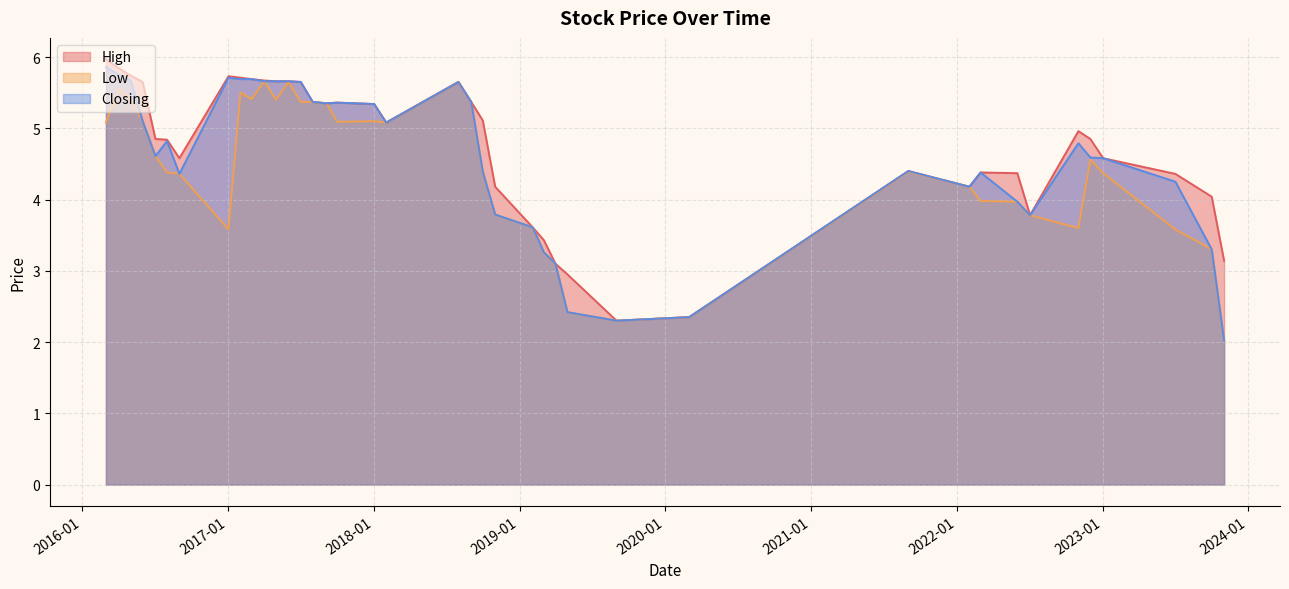

What is the total value across all series at 01/11/2022?

13.3